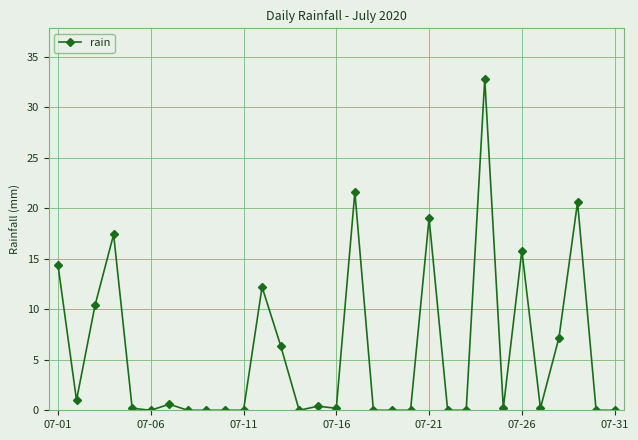

What is the average value?

5.8